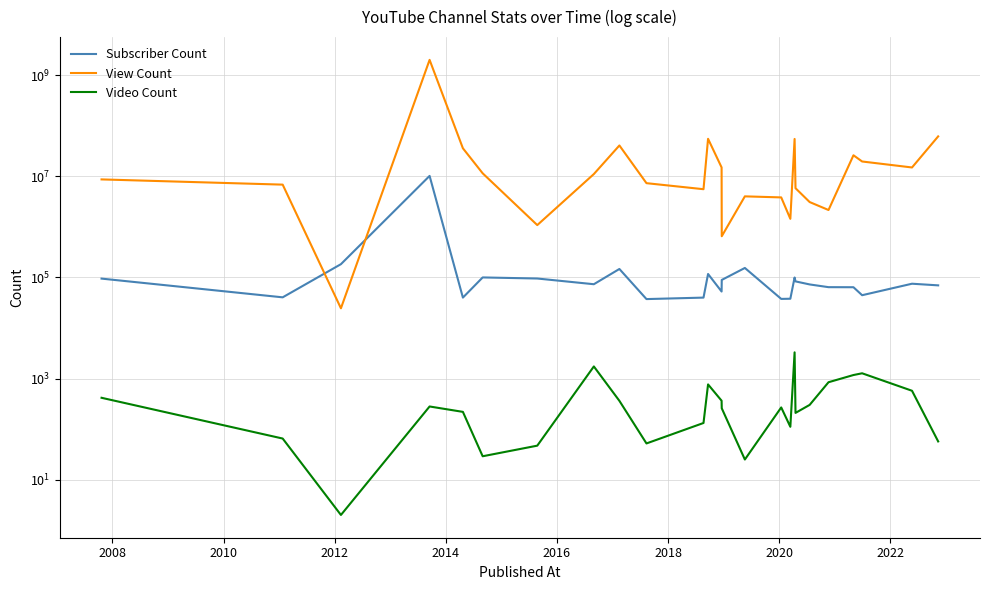

Is the value of Video Count at 2022 greater than the value of View Count at 22?

No